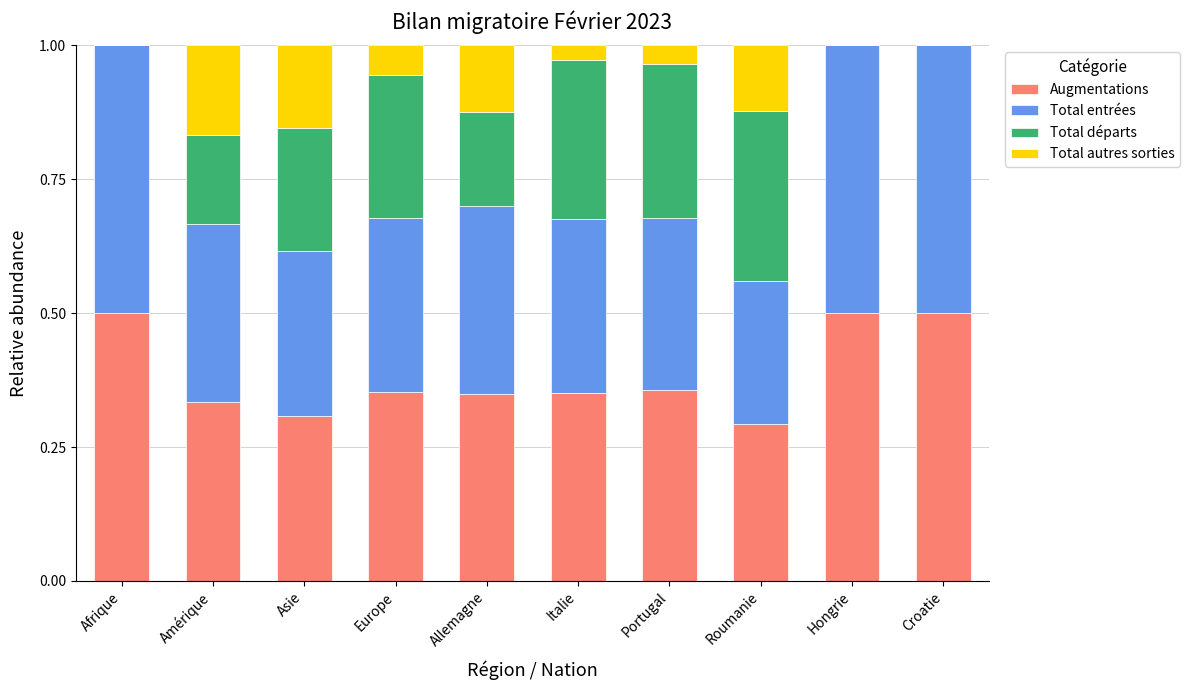

True or false: Augmentations has a value of 0.5 at Asie.

False